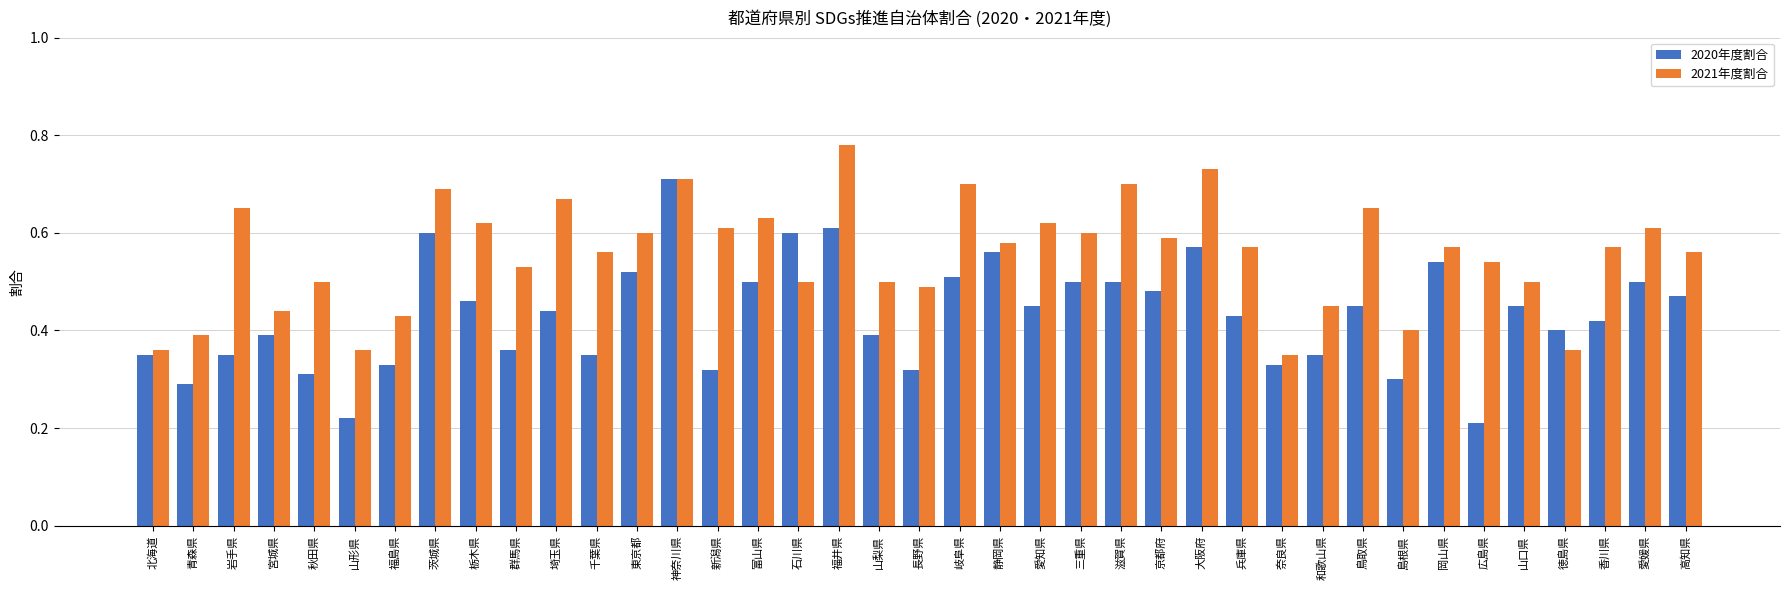

At how many categories does at least one series exceed 0?

39